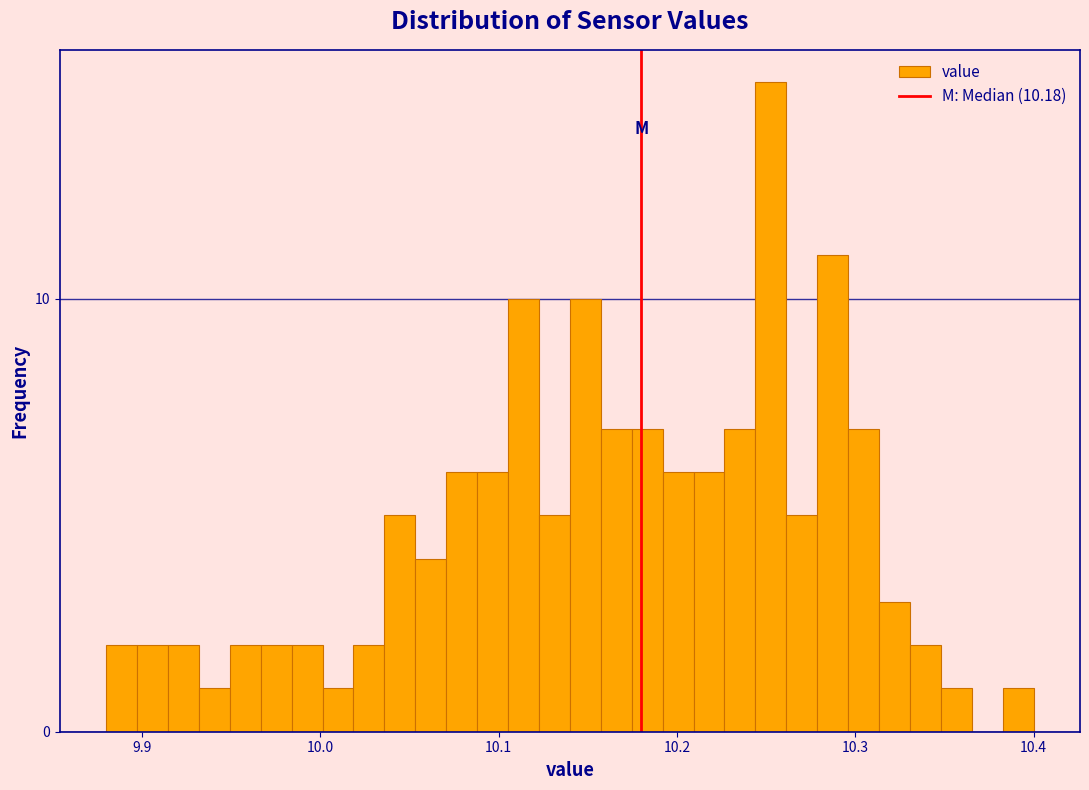

Read against the x-axis, roughly where is the centre of the tallest bar?

10.25